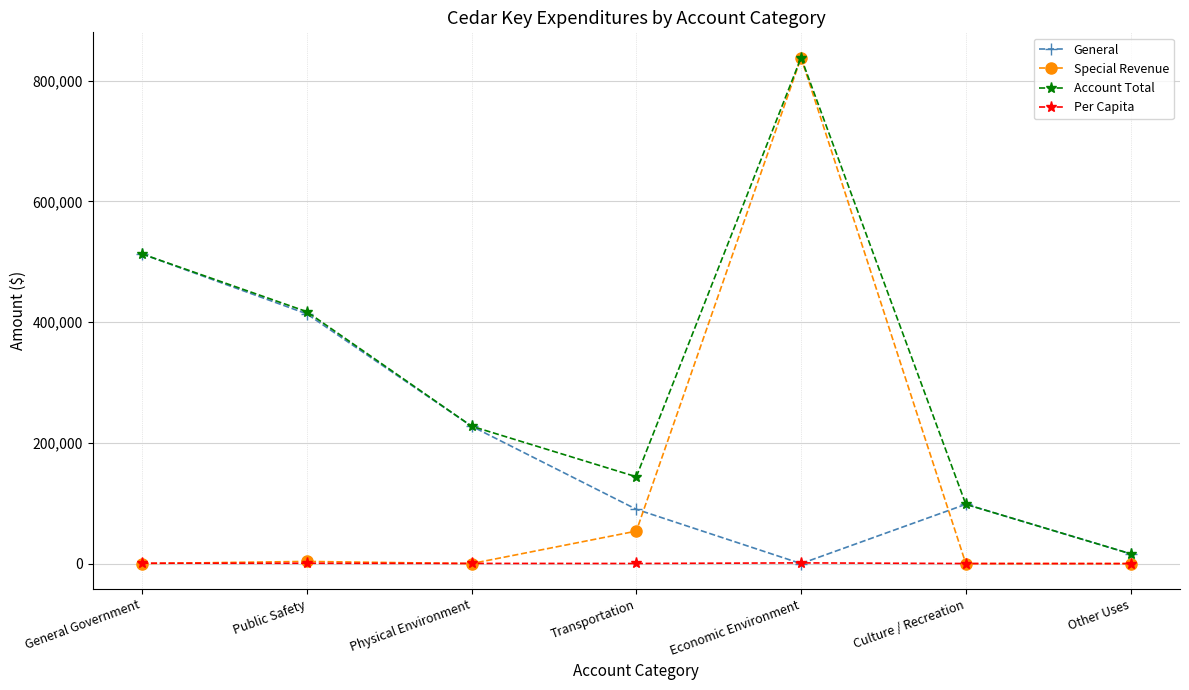

True or false: Special Revenue has a value of -406541.3 at Culture / Recreation.

False